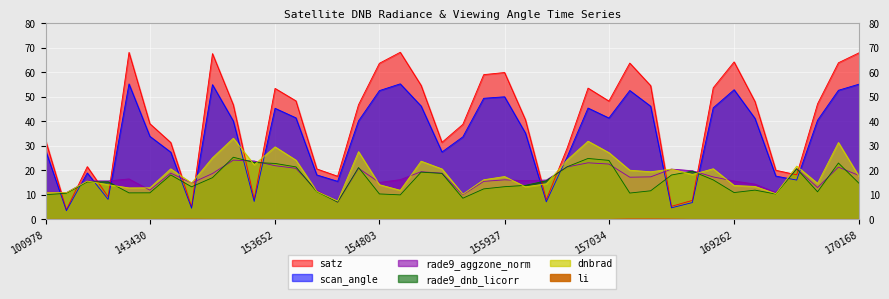

What is the value of the satz point at the 8th from the left?

5.1